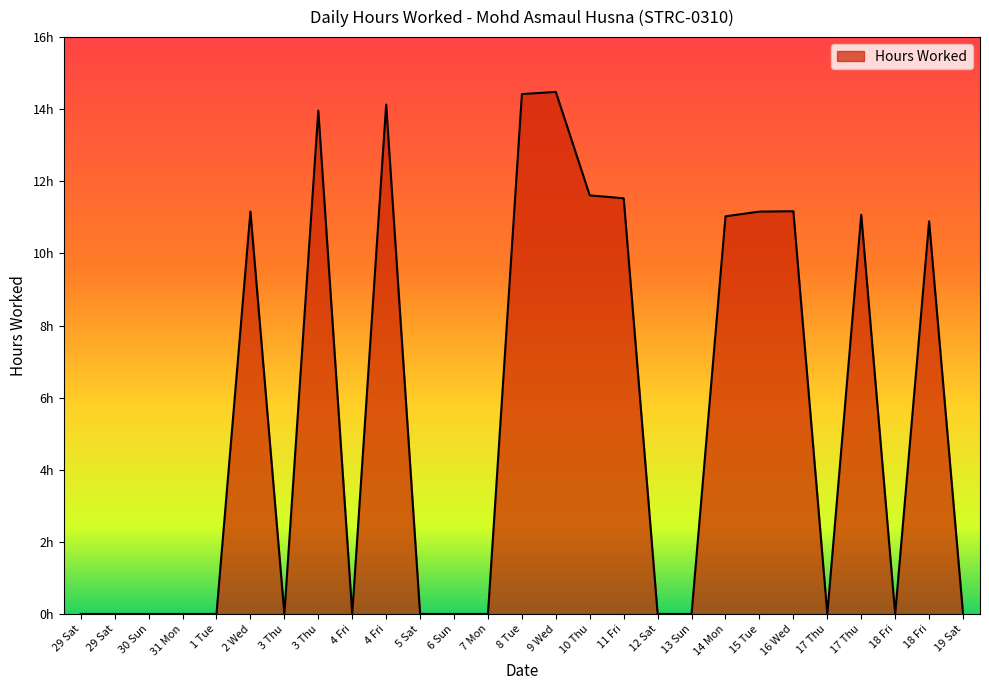

What is the ratio of the value at 18 Fri to the value at 2 Wed?

1.0